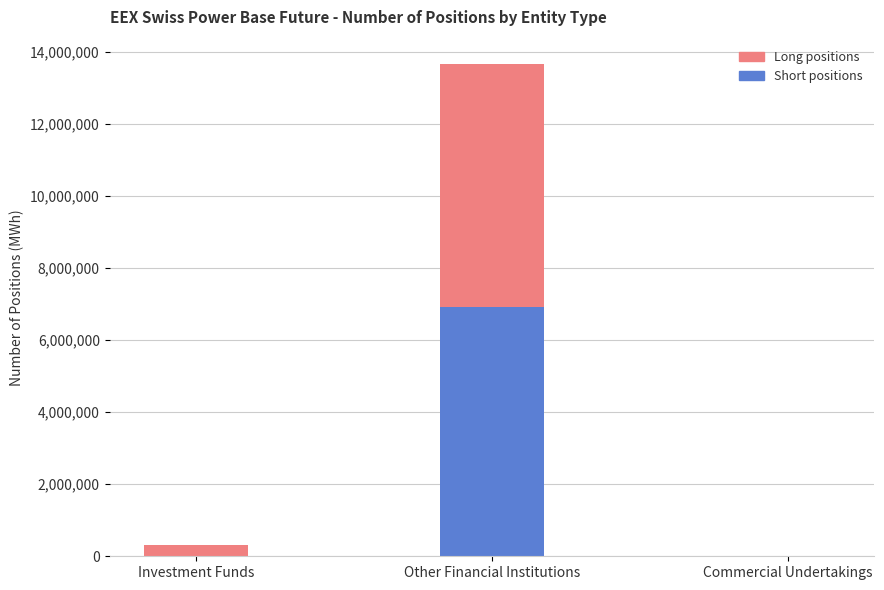

At which category is the sum across all series the highest?

Other Financial Institutions